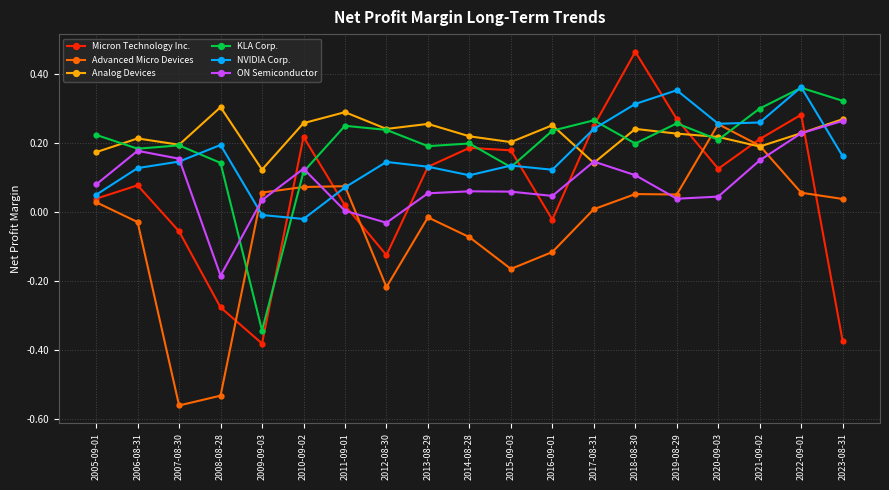

The value of KLA Corp. at 2011-09-01 is 0.3. True or false?

True